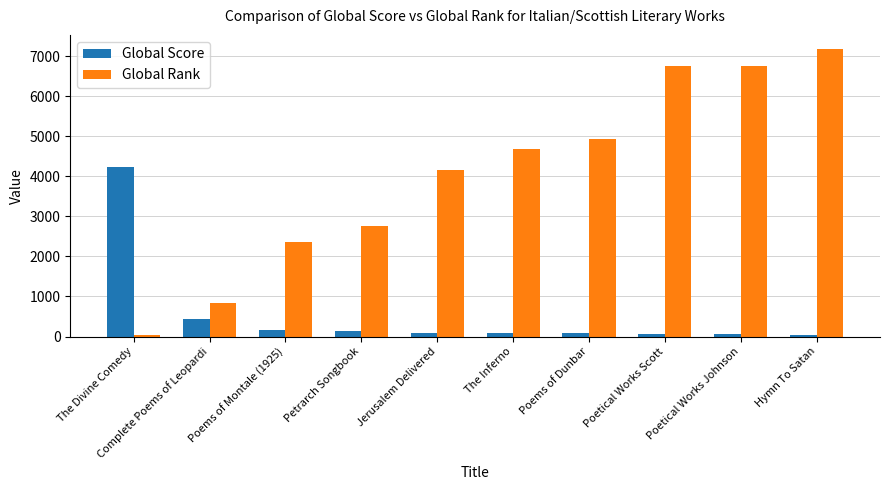

How many distinct data groups are displayed?

2